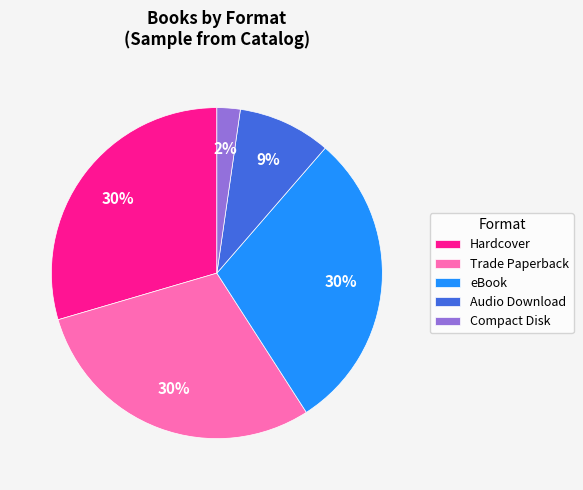

Which category has the smallest portion of the pie?

Compact Disk